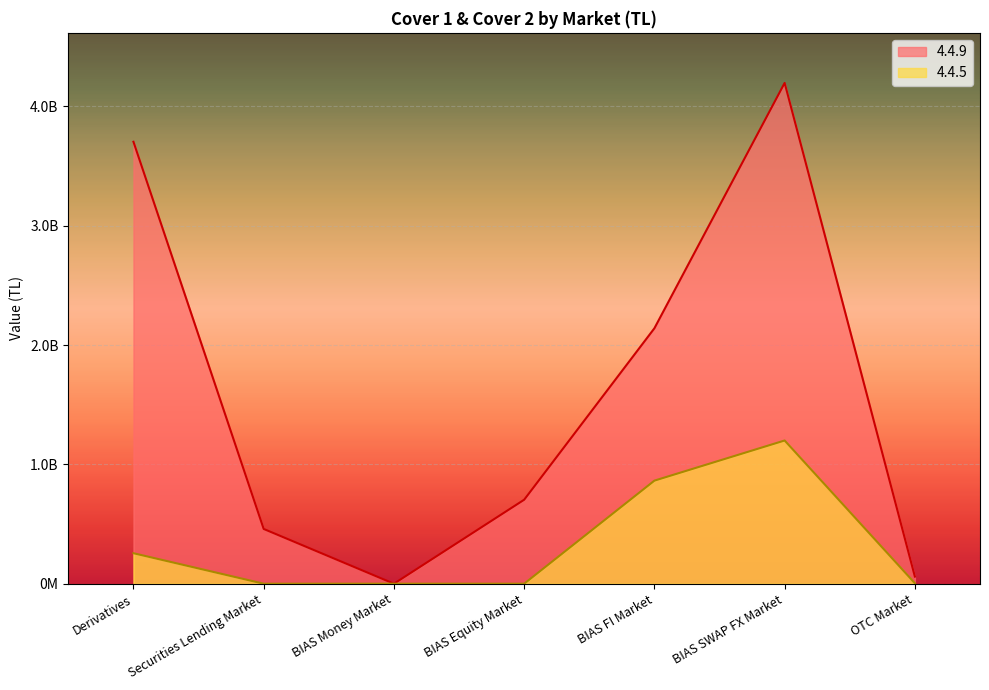

What is the maximum value for 4.4.5?

1200255582.7